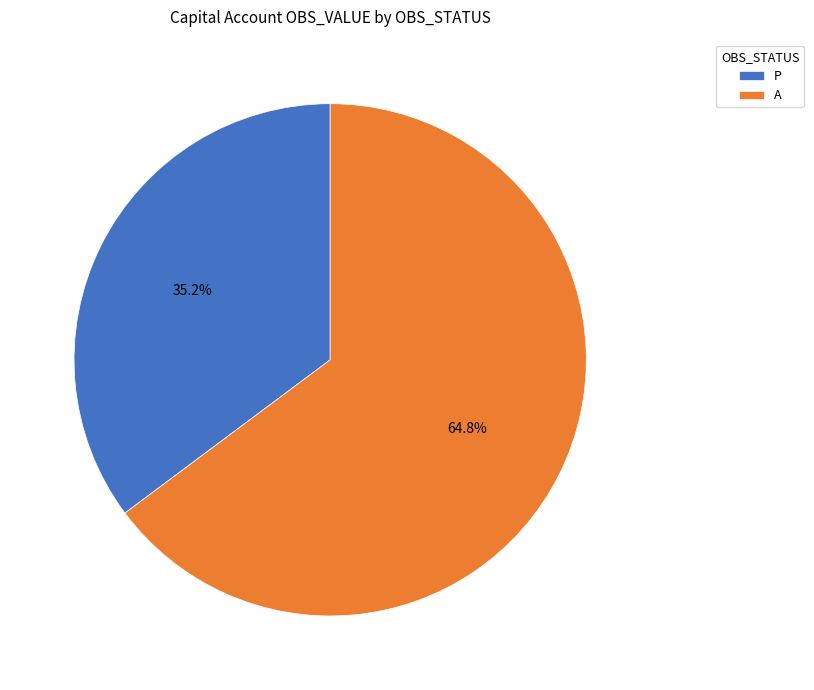

Does any single category account for the majority?

Yes